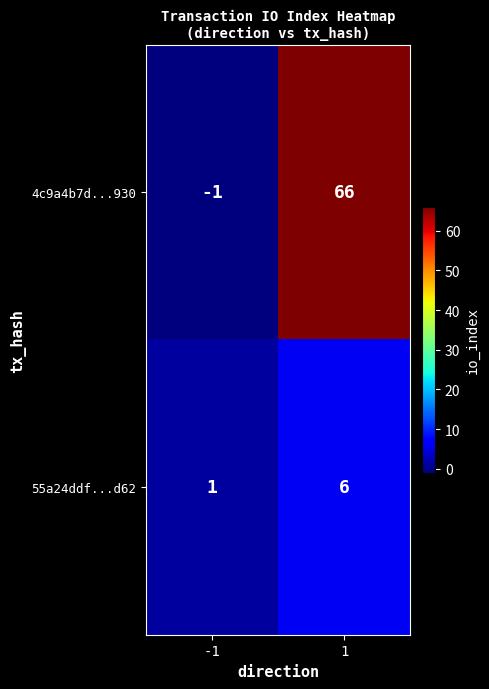

Which series changed the most between -1 and 1?

4c9a4b7d...930